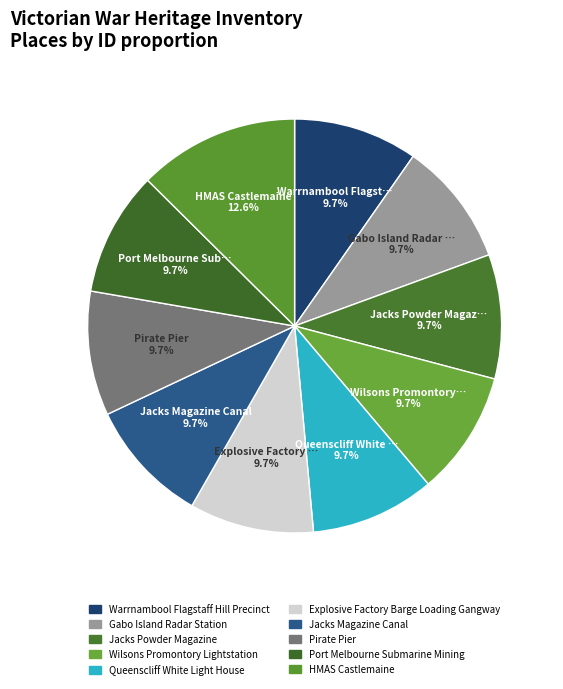

Count the number of slices in the pie.

10